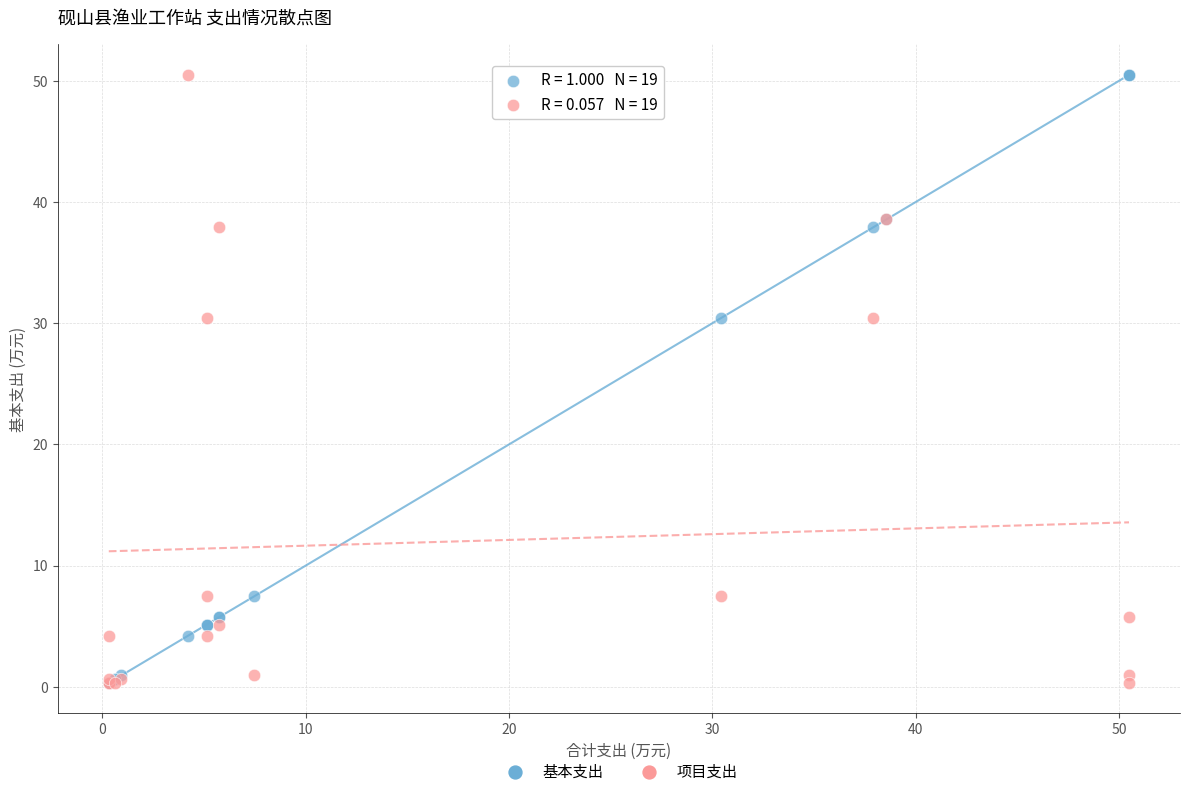

What are all the series names shown in the legend?

基本支出, 项目支出